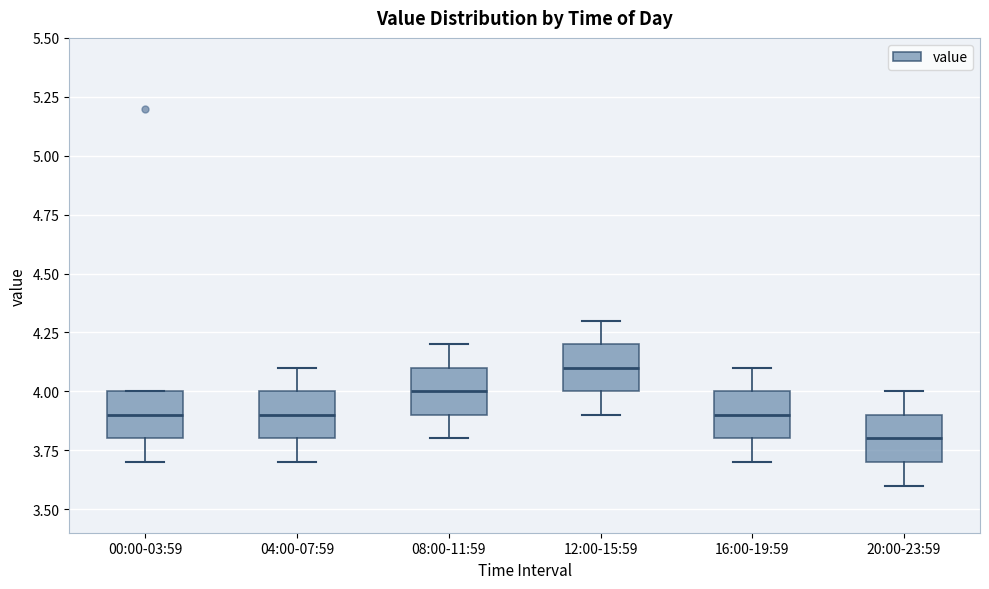

Reading left to right, read every box against the y-axis: the position of its median line, the range the box covers, and the ends of its whiskers. The values are not printed on the chart, so give them approximately, as read against the axis.

00:00-03:59: median 3.9, box 3.8 to 4.0, whiskers 3.7 to 4.0
04:00-07:59: median 3.9, box 3.8 to 4.0, whiskers 3.7 to 4.1
08:00-11:59: median 4.0, box 3.9 to 4.1, whiskers 3.8 to 4.2
12:00-15:59: median 4.1, box 4.0 to 4.2, whiskers 3.9 to 4.3
16:00-19:59: median 3.9, box 3.8 to 4.0, whiskers 3.7 to 4.1
20:00-23:59: median 3.8, box 3.7 to 3.9, whiskers 3.6 to 4.0